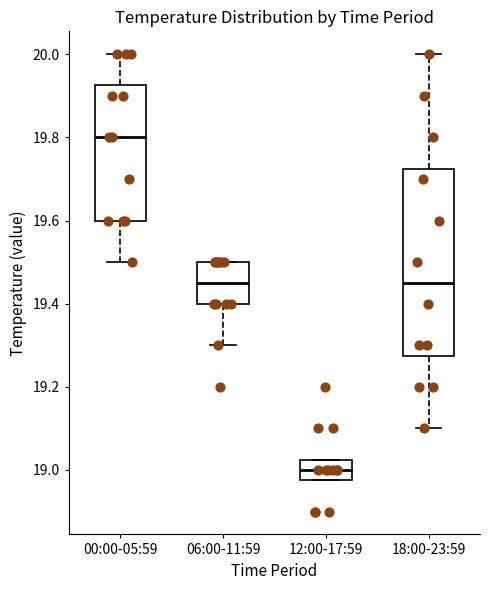

Reading left to right, transcribe this box plot: for each box, give where its median line is, the range the box spans, and where its two whiskers end, as read against the y-axis. The values are not printed on the chart, so give them approximately, as read against the axis.

00:00-05:59: median 19.80, box 19.60 to 19.92, whiskers 19.50 to 20.00
06:00-11:59: median 19.46, box 19.40 to 19.50, whiskers 19.30 to 19.50
12:00-17:59: median 19.00, box 18.98 to 19.02, whiskers 18.98 to 19.02
18:00-23:59: median 19.46, box 19.28 to 19.72, whiskers 19.10 to 20.00